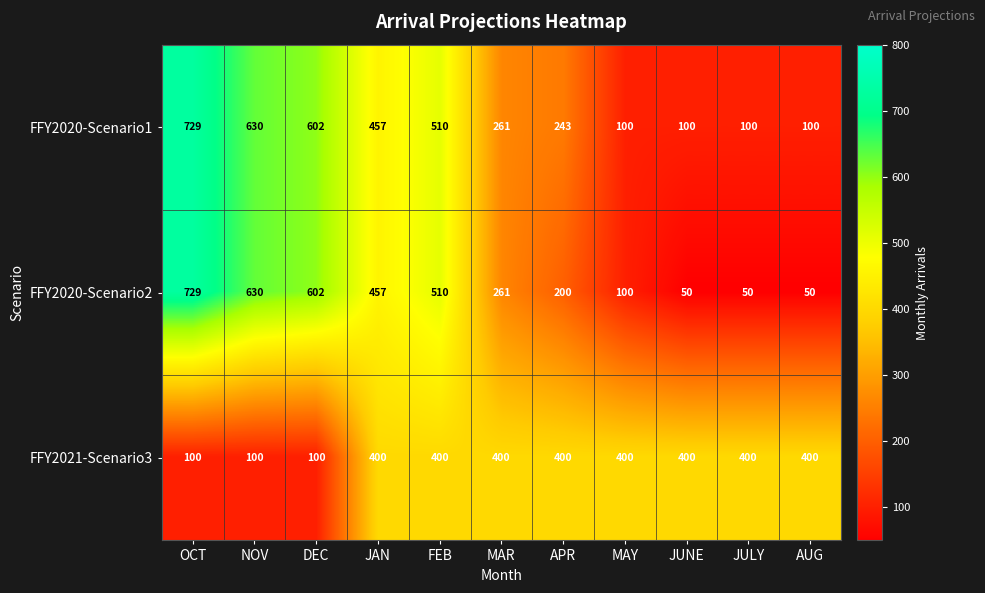

The value of FFY2020-Scenario1 at MAR is 409. True or false?

False